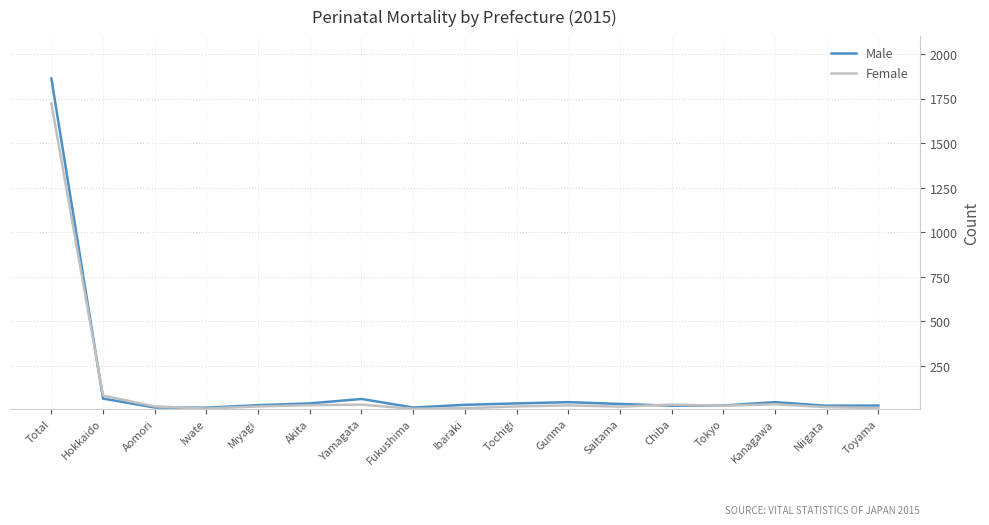

Is the value of Female at Toyama greater than the value of Male at Ibaraki?

No